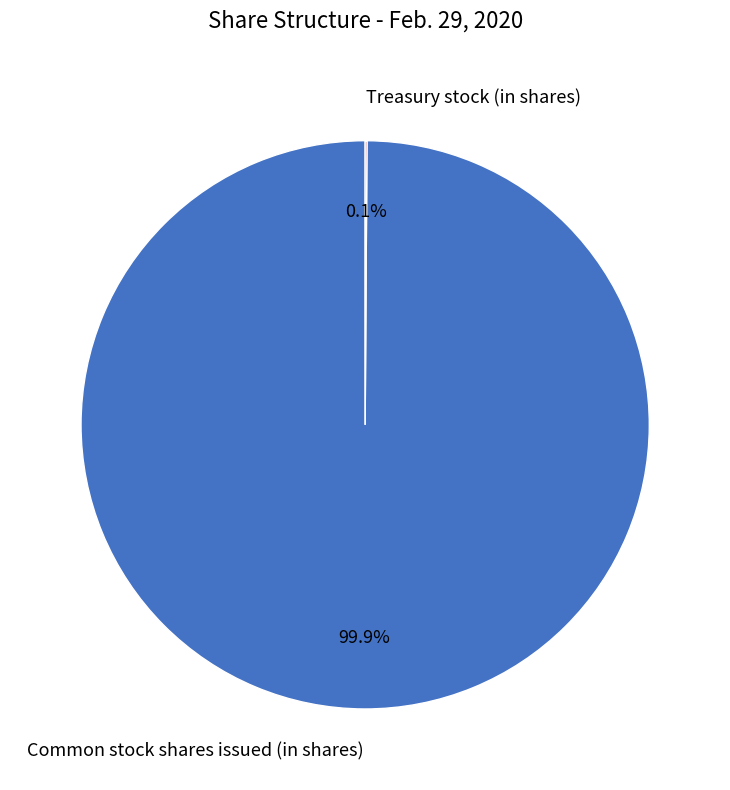

What percentage is NOT represented by Common stock shares issued (in shares)?

0.1%